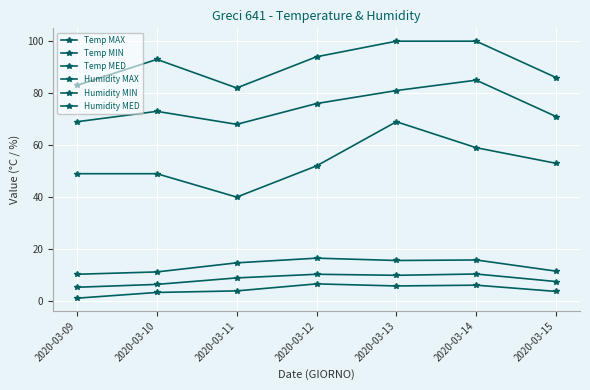

Does the chart have visible grid lines?

Yes